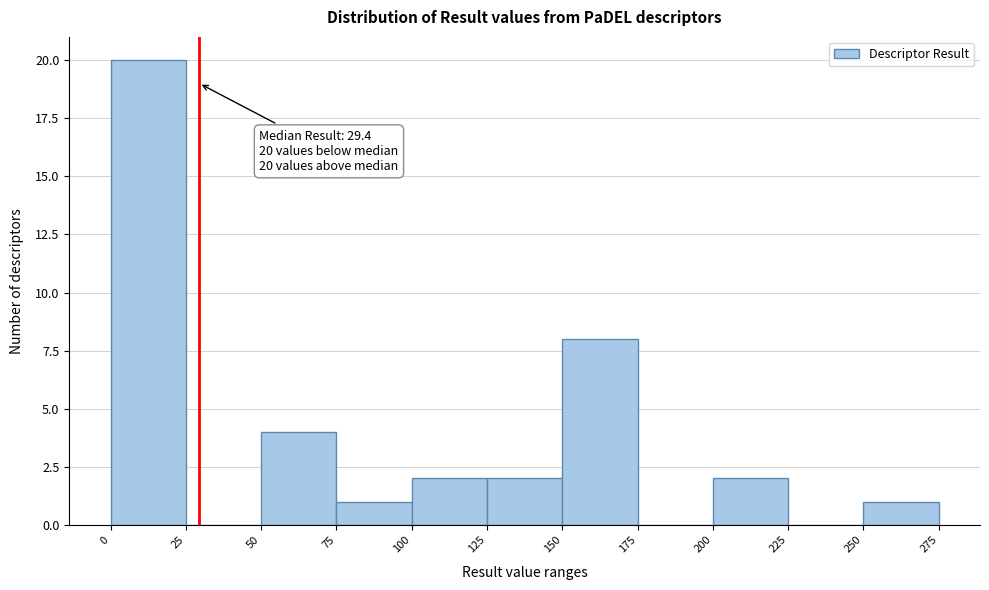

Over which range of the x-axis is the bar tallest?

0 to 25